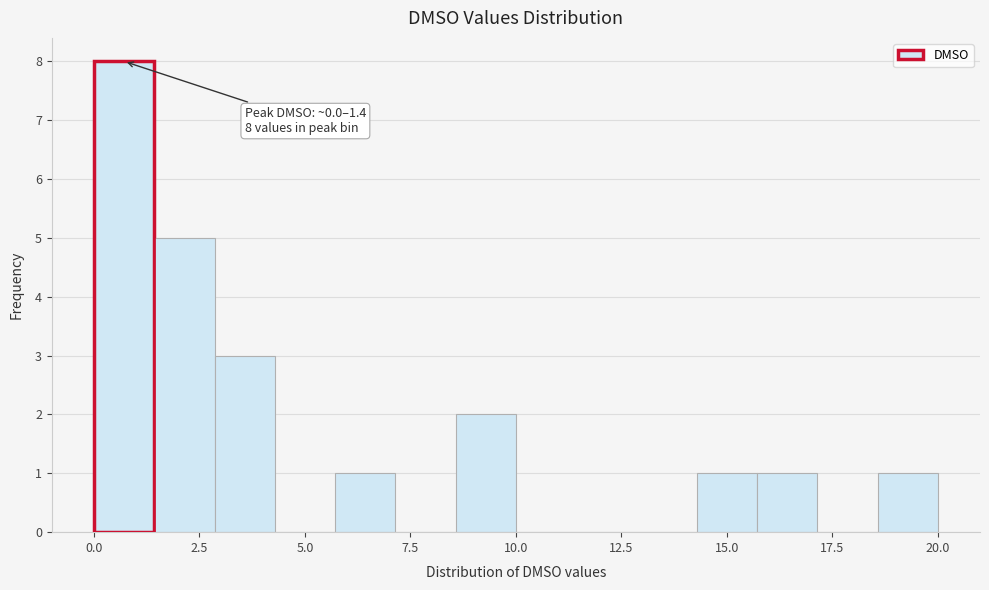

Around what value on the x-axis is the tallest bar? Give the approximate position of its centre, as read against the axis.

0.5